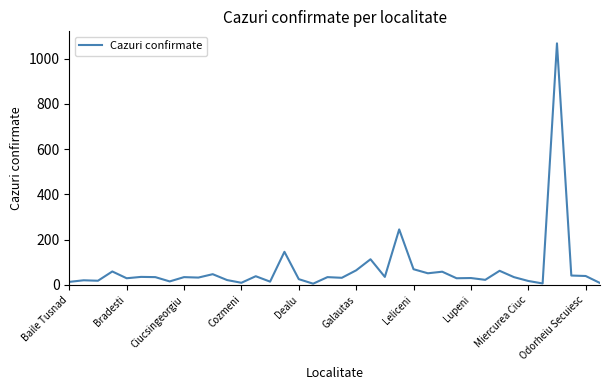

How many series are shown in this chart?

1